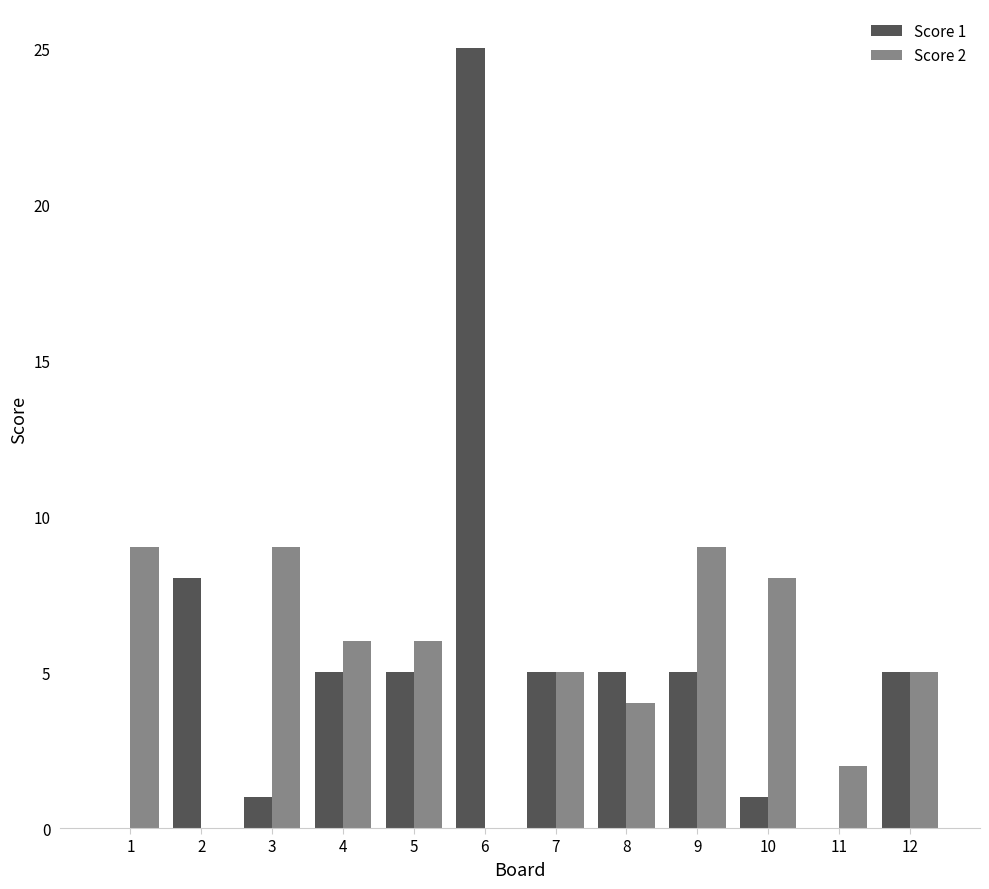

Is the value of Score 2 at 10 greater than the value of Score 1 at 12?

Yes